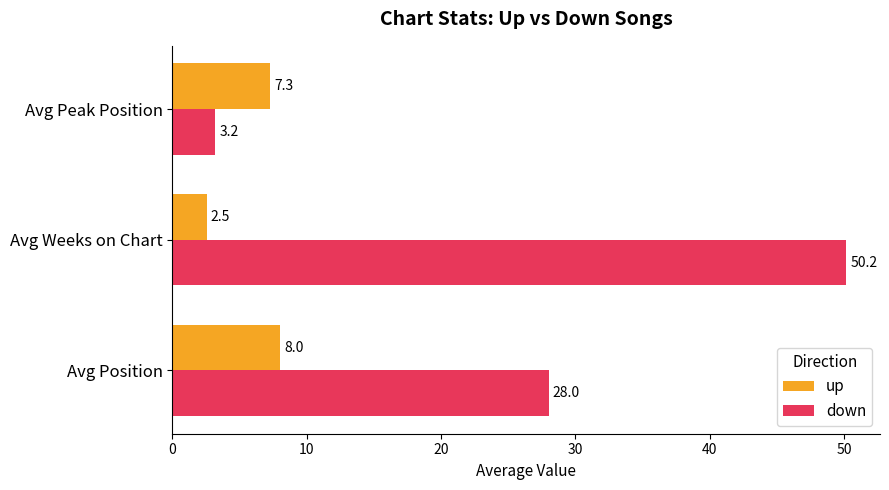

What is the difference between the highest and lowest values at Avg Position?

20.0